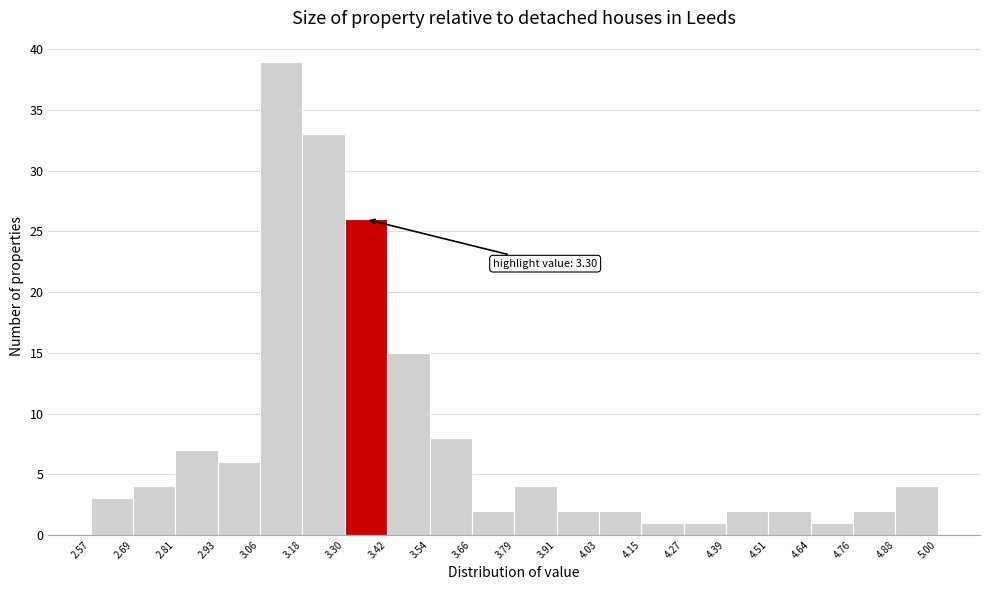

Which range on the x-axis has the tallest bar?

3.06 to 3.18